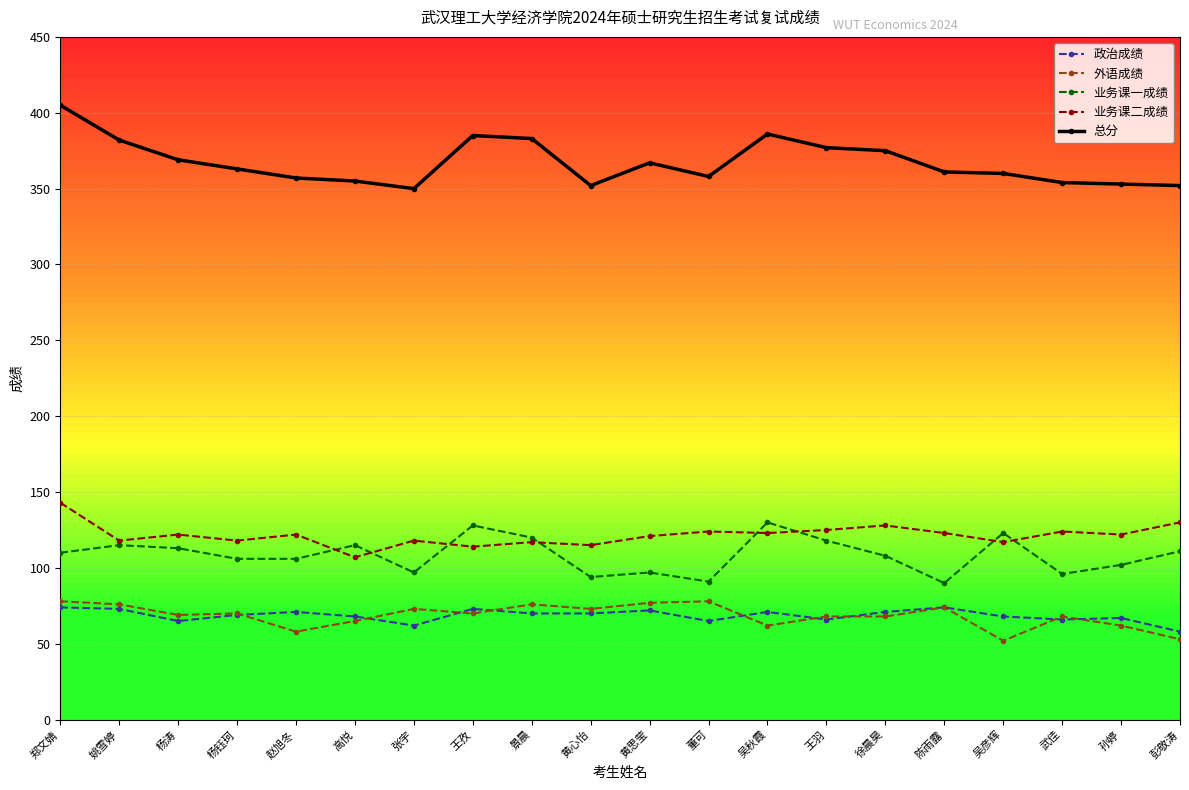

How many lines are shown in the chart?

5